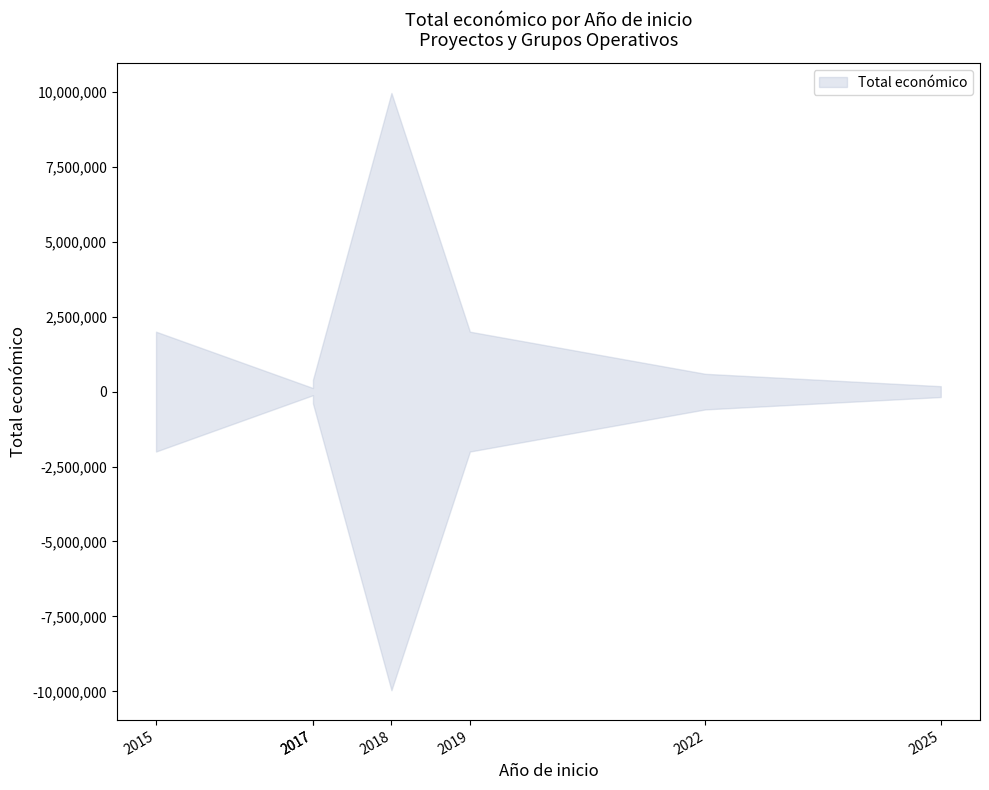

True or false: the data shows 181152 at 2025.

True